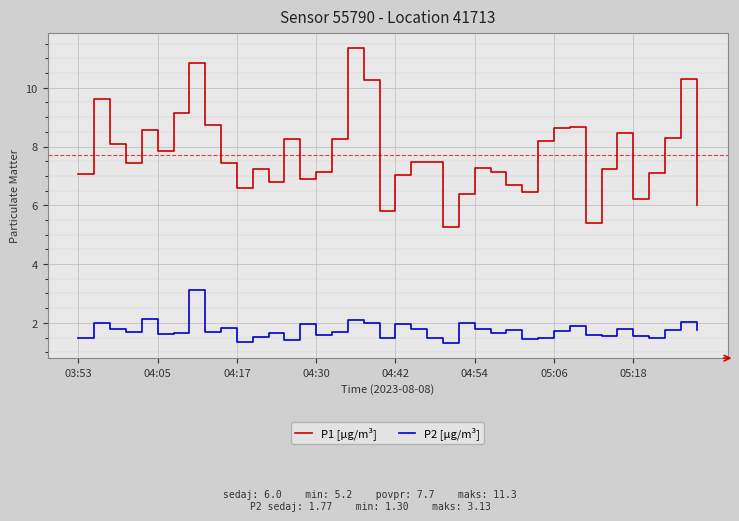

True or false: P2 [µg/m³] and P1 [µg/m³] intersect in this chart.

False